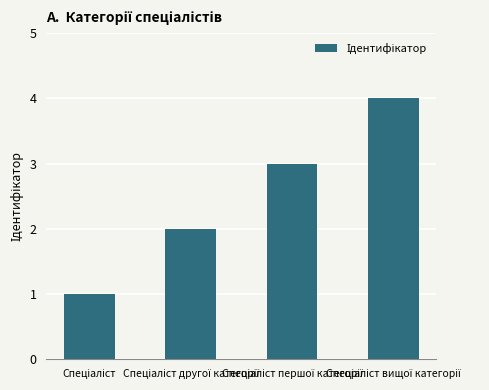

What is the difference between the maximum and minimum values?

3